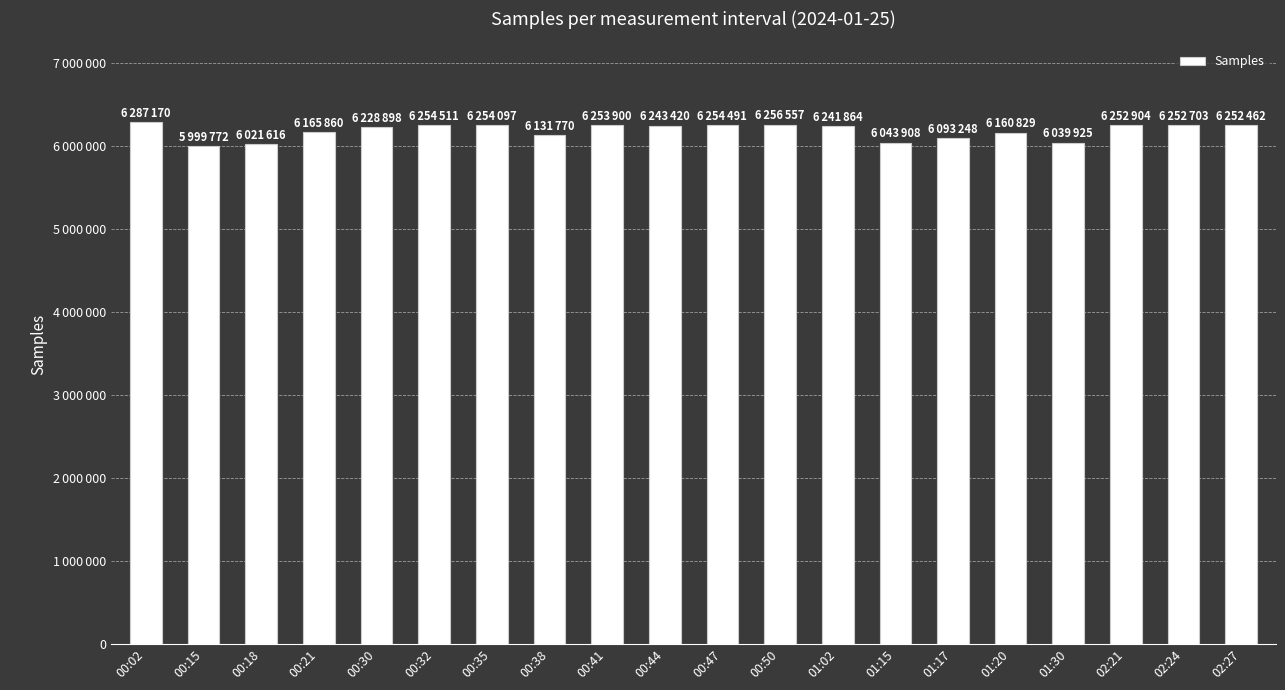

Reading left to right, what are all the values shown in this chart?

00:02=6287170	00:15=5999772	00:18=6021616	00:21=6165860	00:30=6228898	00:32=6254511	00:35=6254097	00:38=6131770	00:41=6253900	00:44=6243420	00:47=6254491	00:50=6256557	01:02=6241864	01:15=6043908	01:17=6093248	01:20=6160829	01:30=6039925	02:21=6252904	02:24=6252703	02:27=6252462